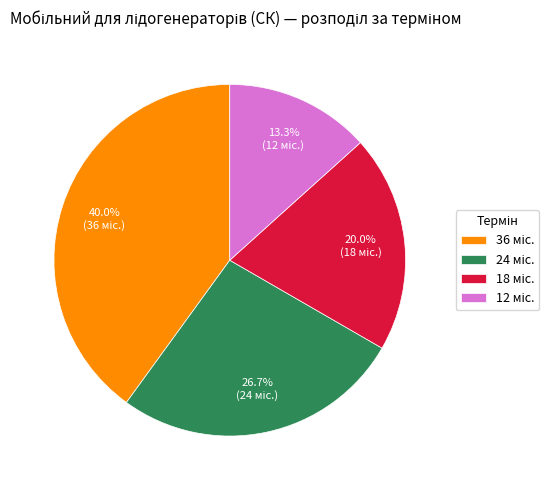

Is there a majority slice in this chart?

No